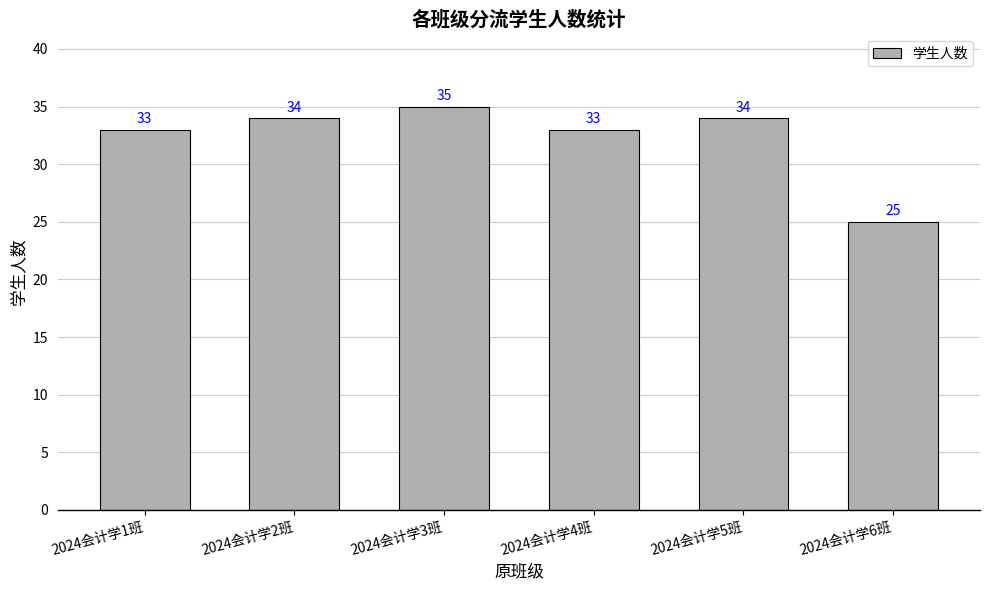

What is the difference between the values at 2024会计学3班 and 2024会计学2班?

1